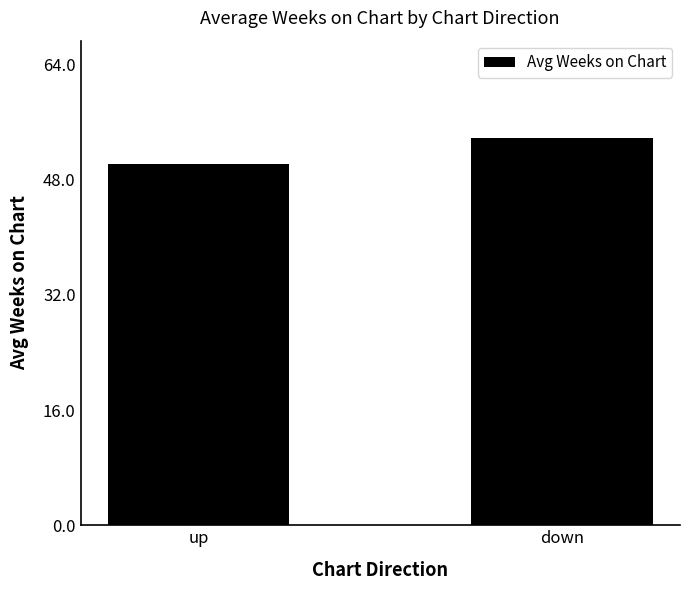

What position from the left is up?

1